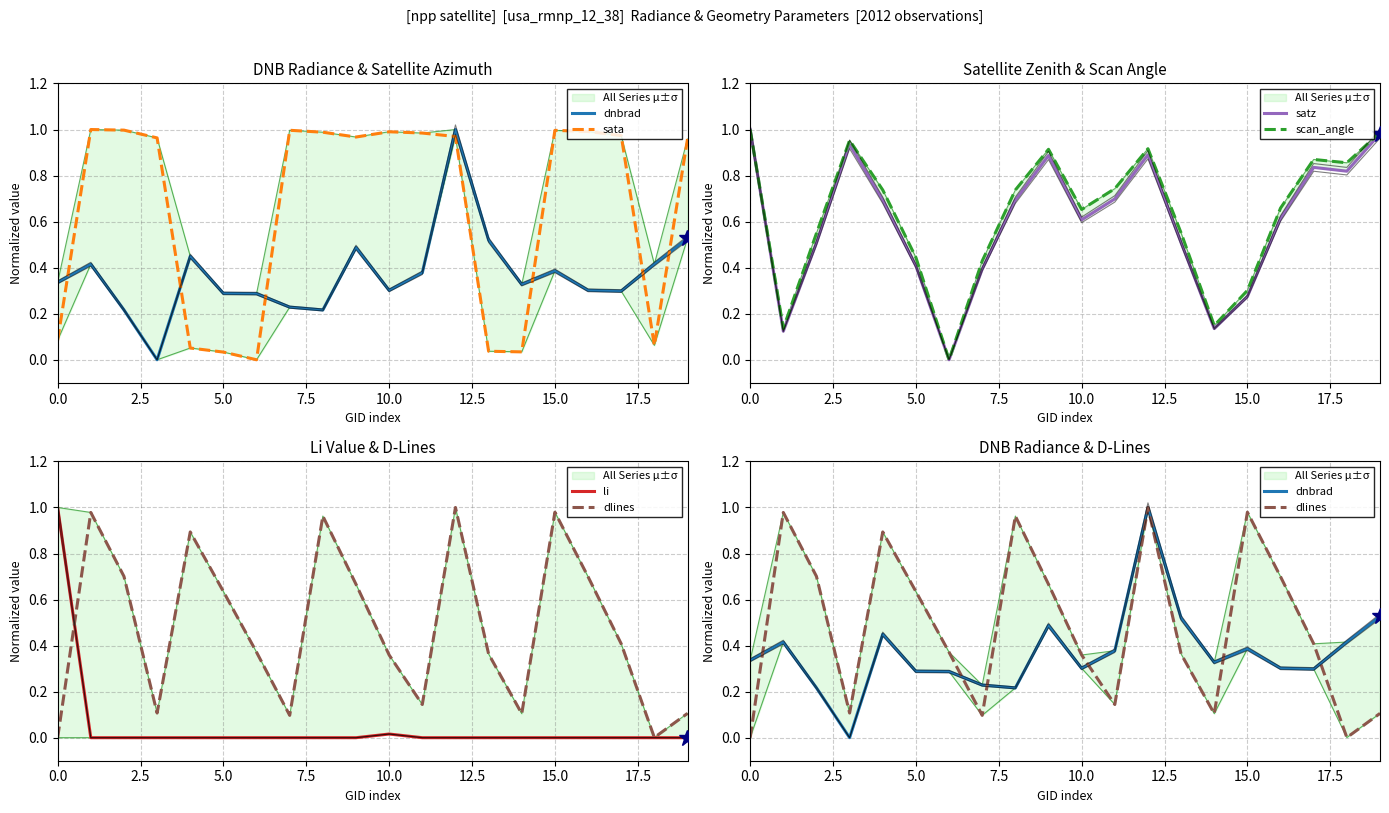

What is the greatest value displayed?

1.0